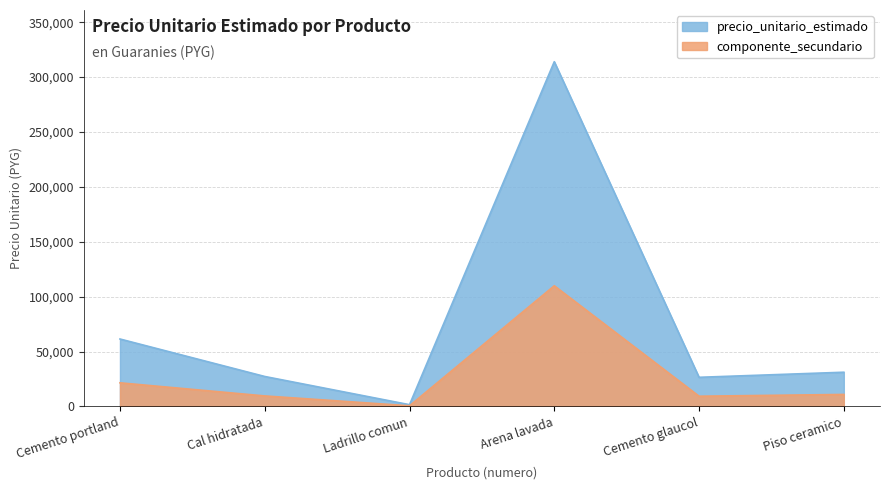

Reading left to right, list all the values displayed in this chart.

61399	27266	1574	314000	26512	31141